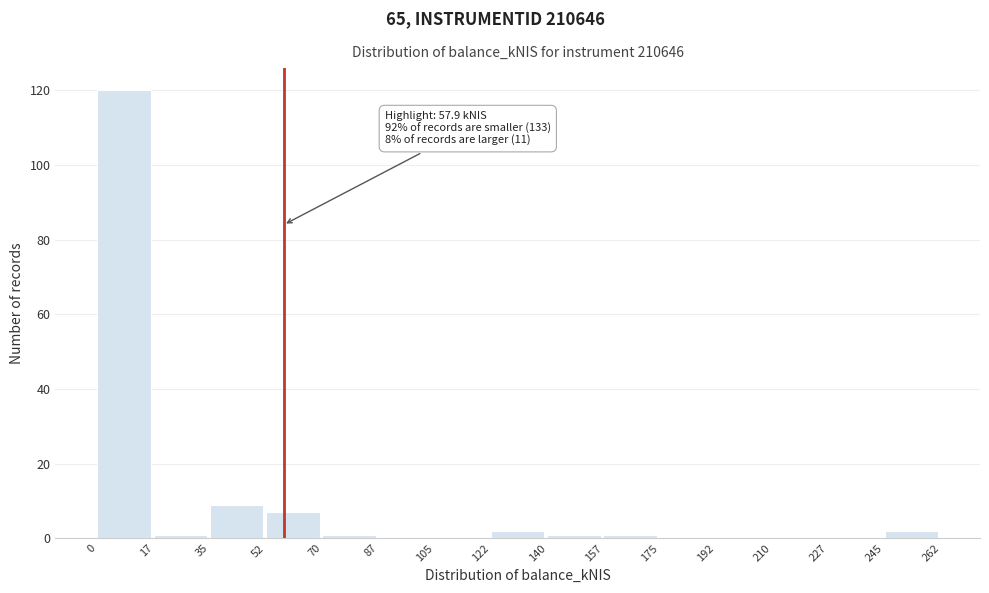

Which range on the x-axis has the tallest bar?

0 to 17